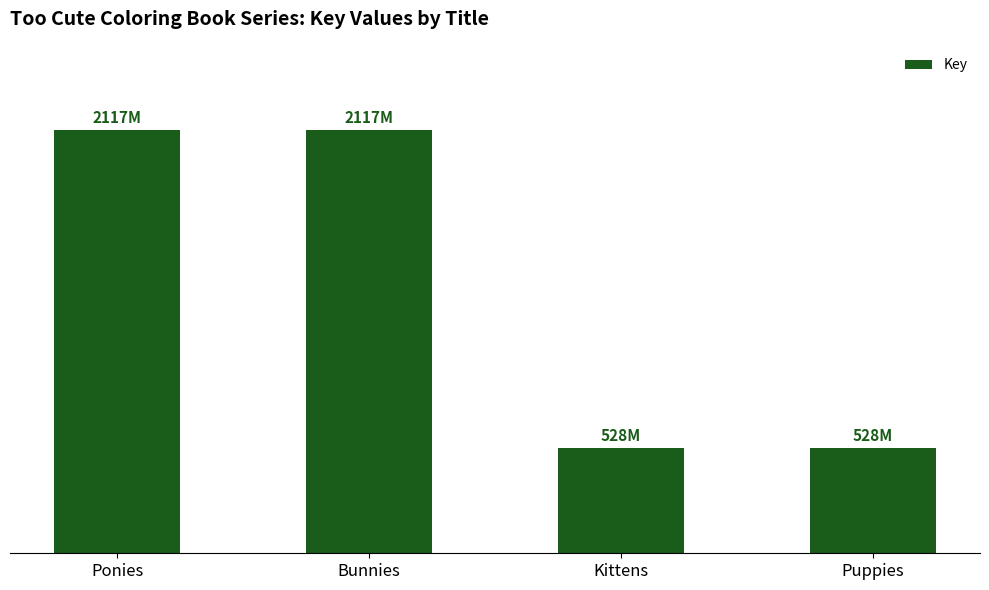

At which category does the chart reach its minimum across all series?

Kittens